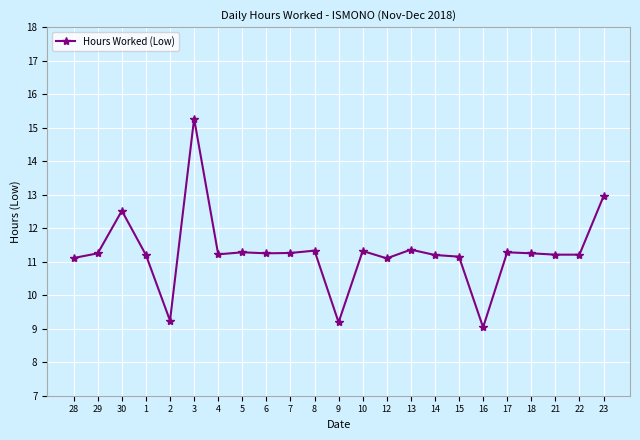

What is the maximum value shown in the chart?

15.3